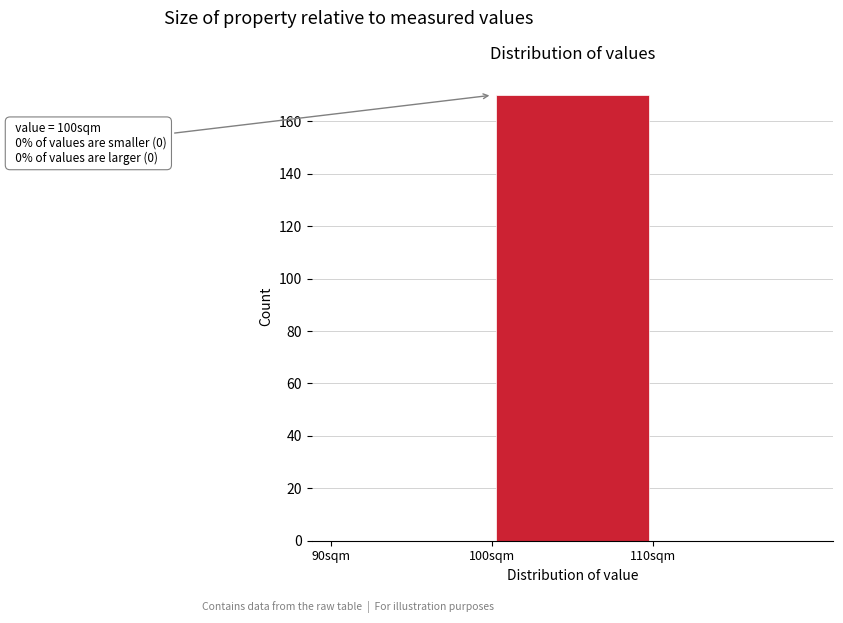

Over which range of the x-axis is the bar tallest?

100 to 110